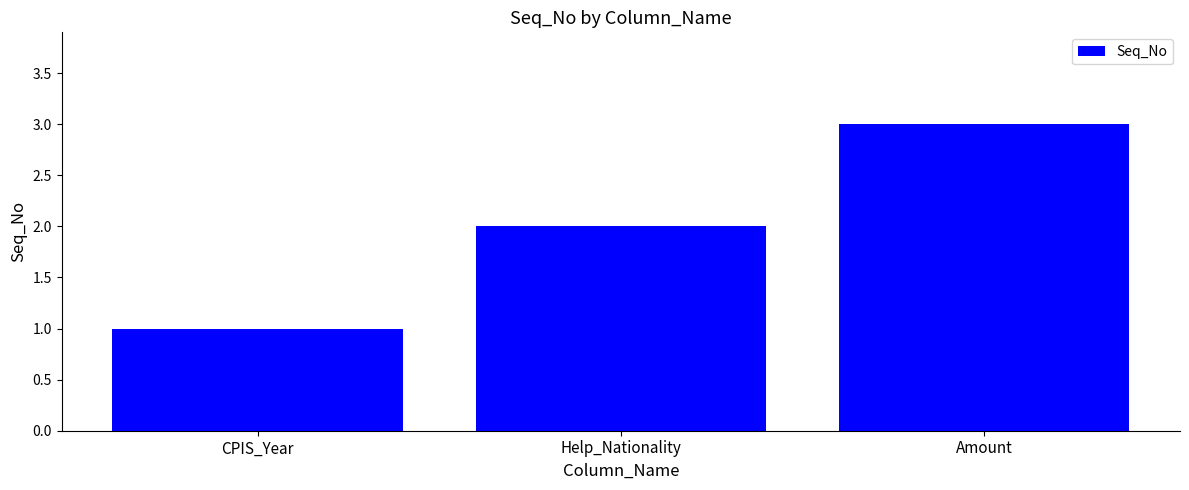

Rank the categories by value from highest to lowest.

Amount, Help_Nationality, CPIS_Year